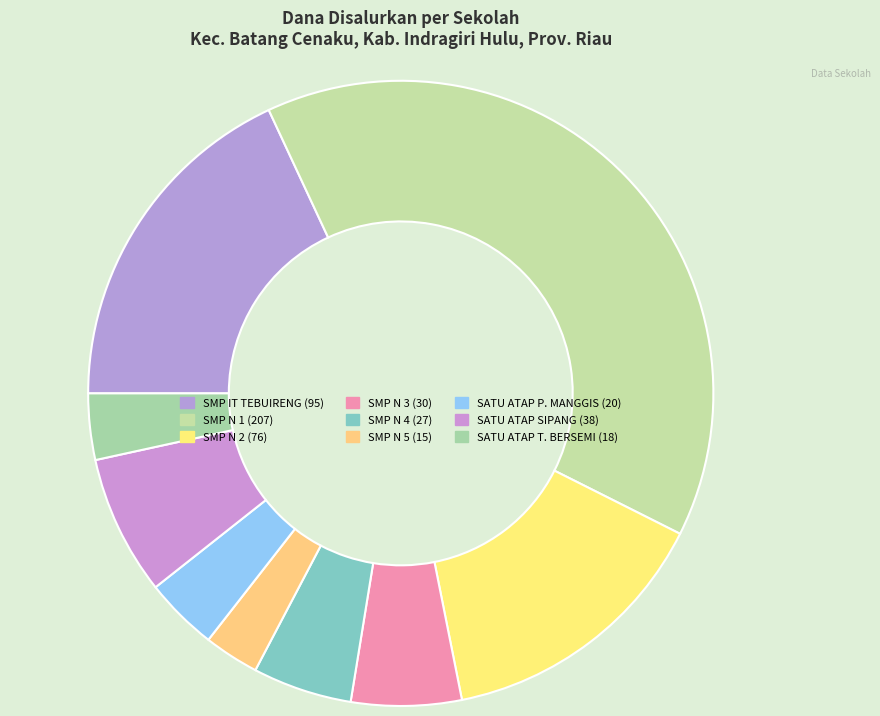

How many slices are in this pie chart?

9